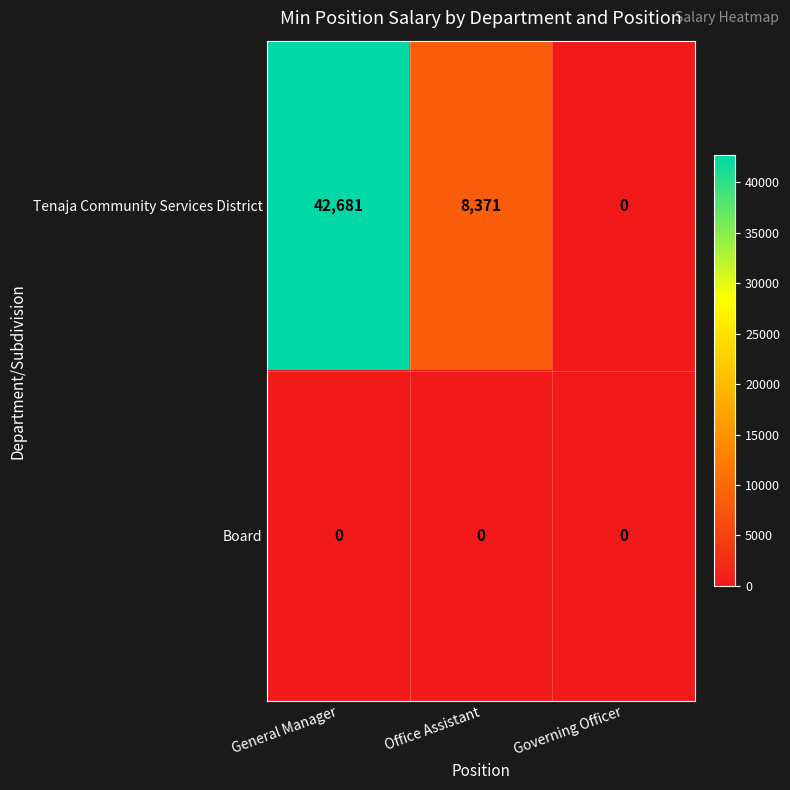

How many categories are shown in the chart?

3